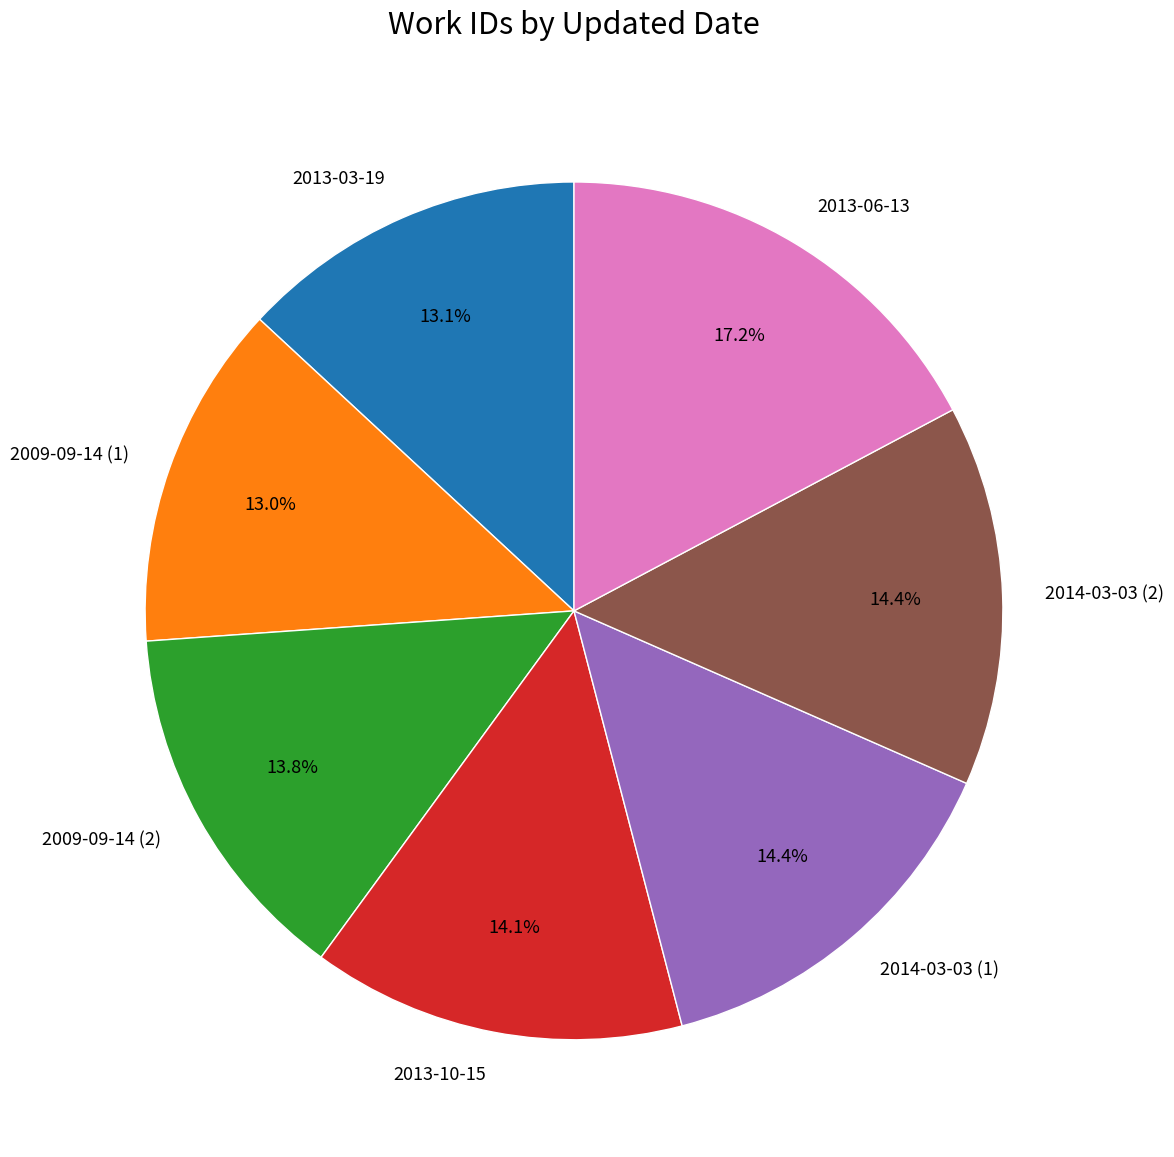

What percentage is the 2014-03-03 (2) slice, to the nearest percent?

14%